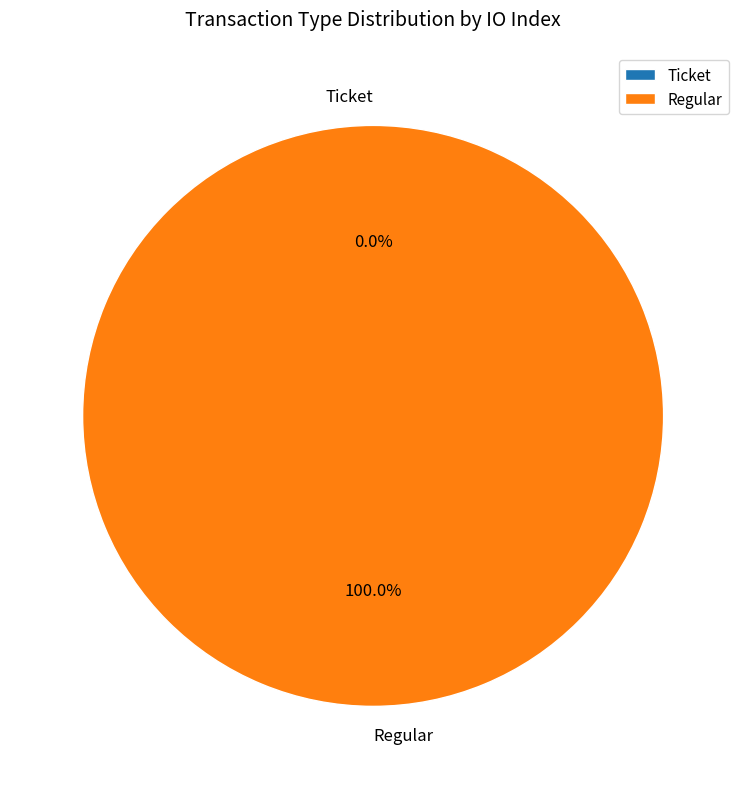

Between Regular and Ticket, which is larger?

Regular